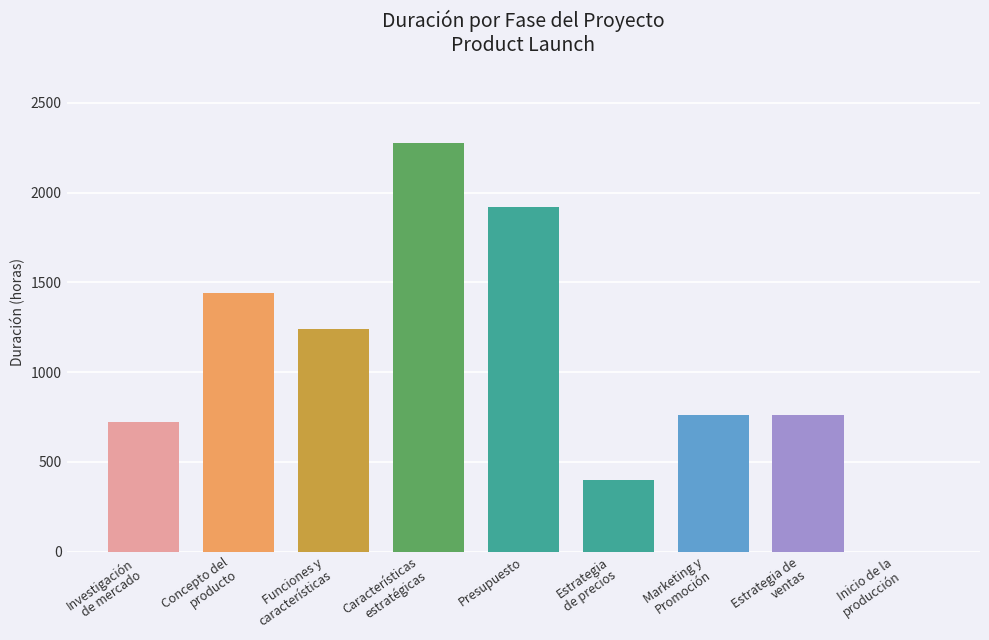

Reading left to right, list all the values displayed in this chart.

Investigación
de mercado=720	Concepto del
producto=1440	Funciones y
características=1240	Características
estratégicas=2279	Presupuesto=1920	Estrategia
de precios=400	Marketing y
Promoción=760	Estrategia de
ventas=760	Inicio de la
producción=0